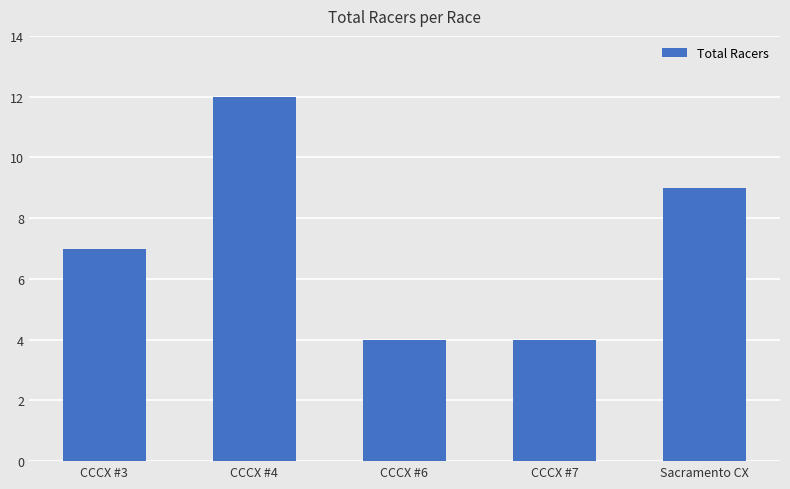

What position from the left is Sacramento CX?

5